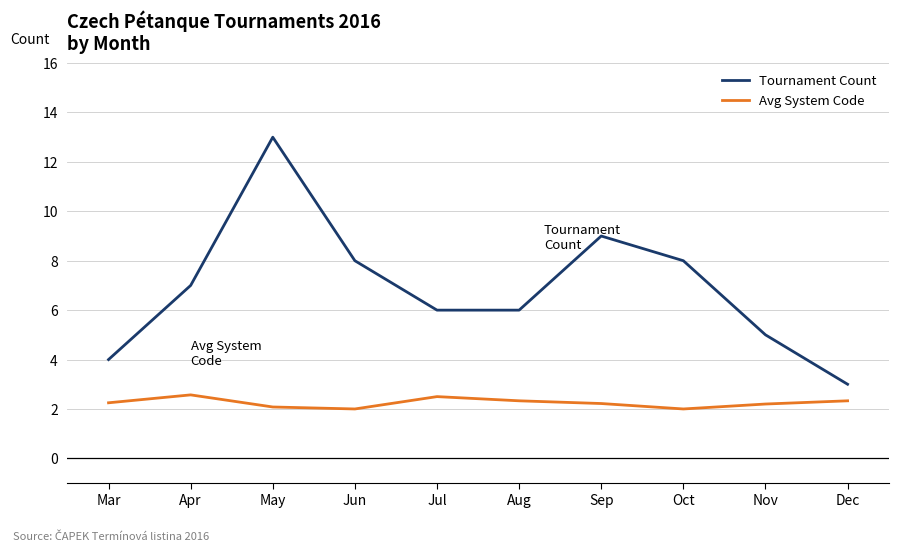

What is the sum of all Tournament Count values?

69.0